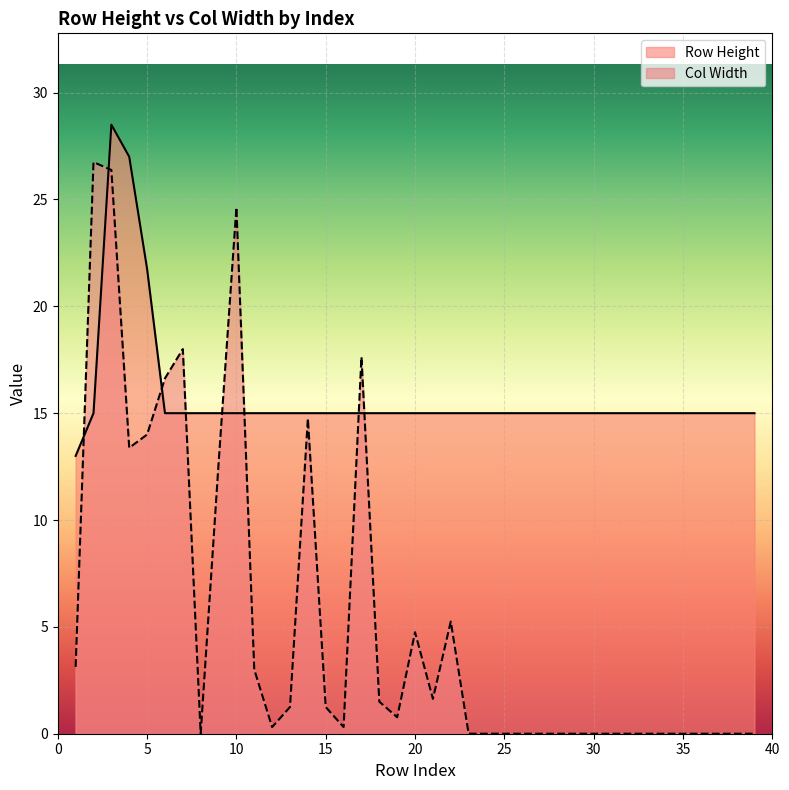

True or false: Row Height has a value of 15.0 at 34.

True